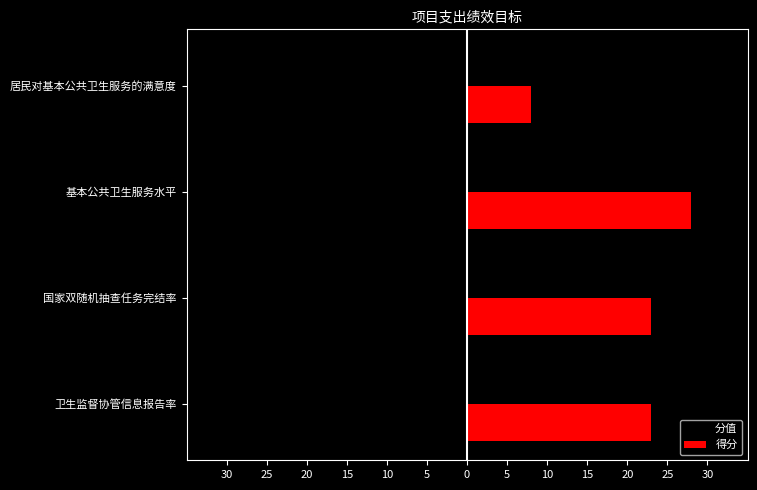

What are all the series names shown in the legend?

分值, 得分